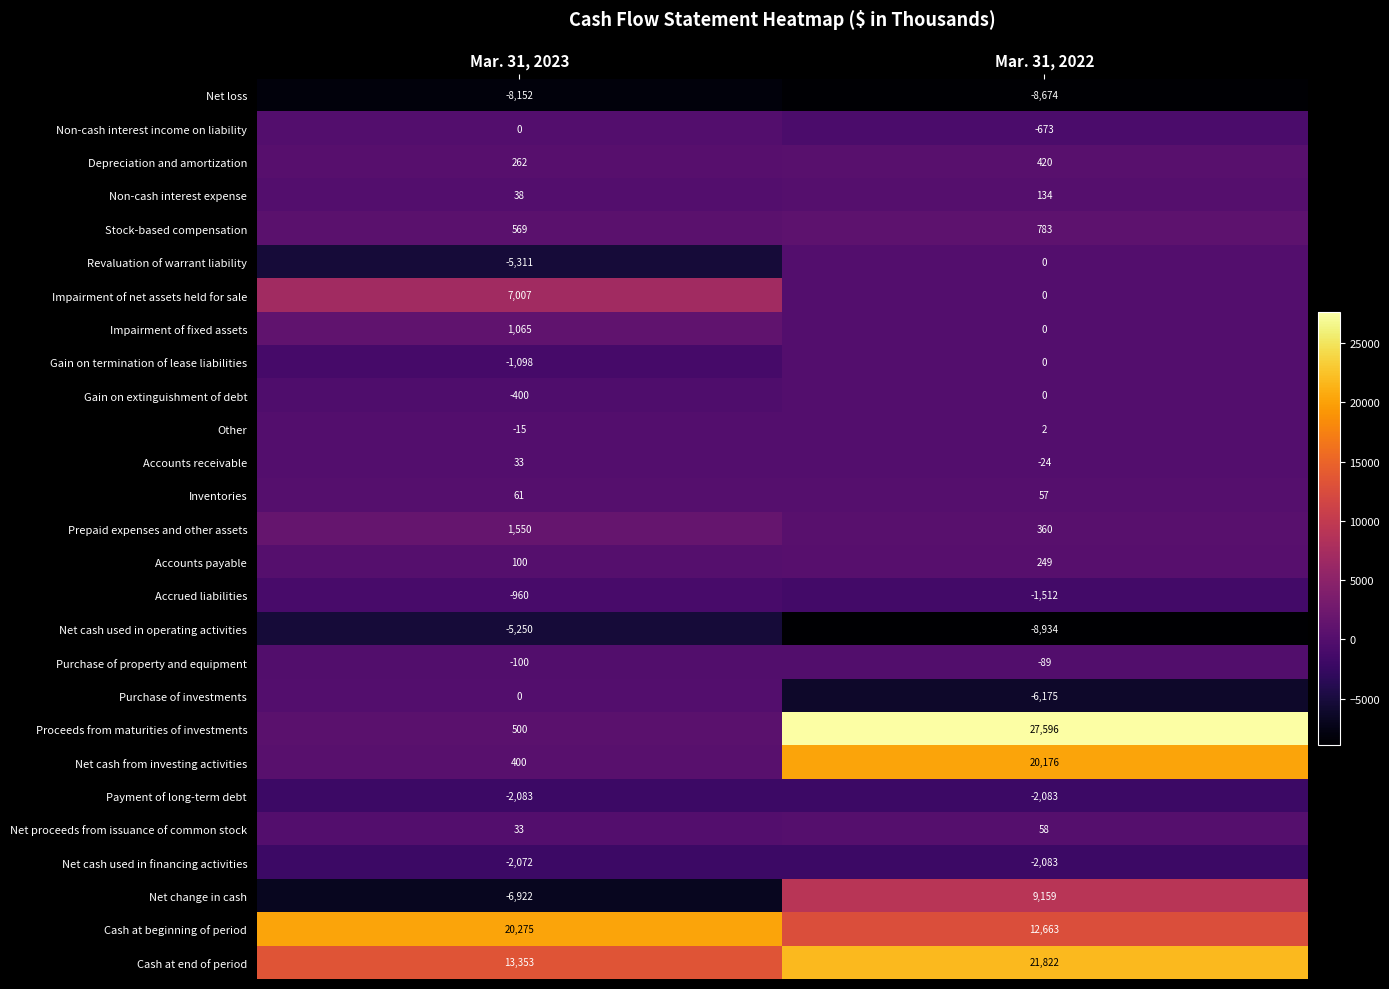

Rank the categories by Revaluation of warrant liability value from highest to lowest.

Mar. 31, 2022, Mar. 31, 2023